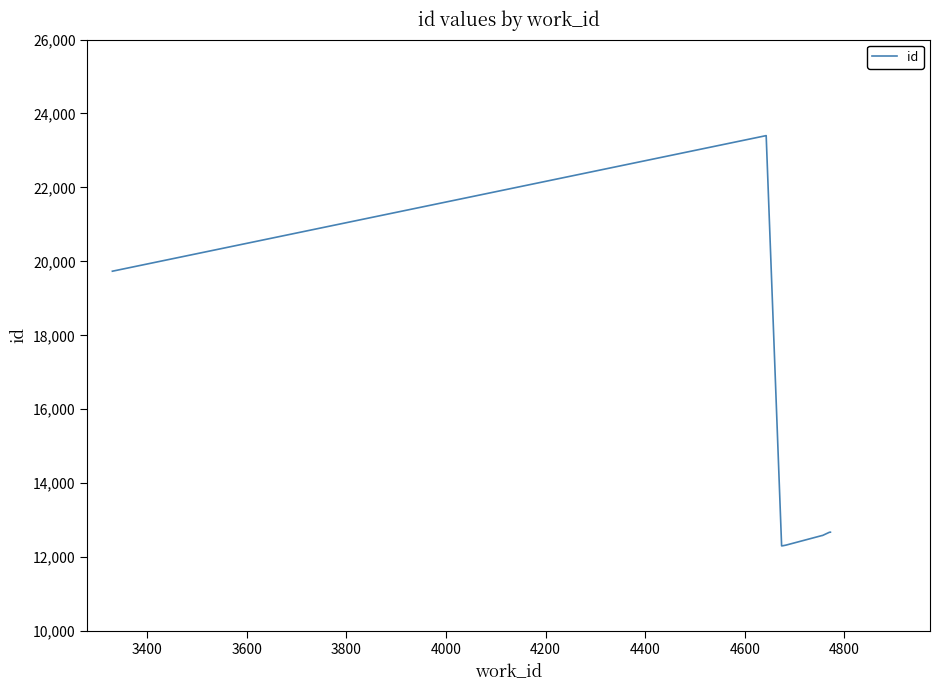

What is the maximum value shown in the chart?

23401